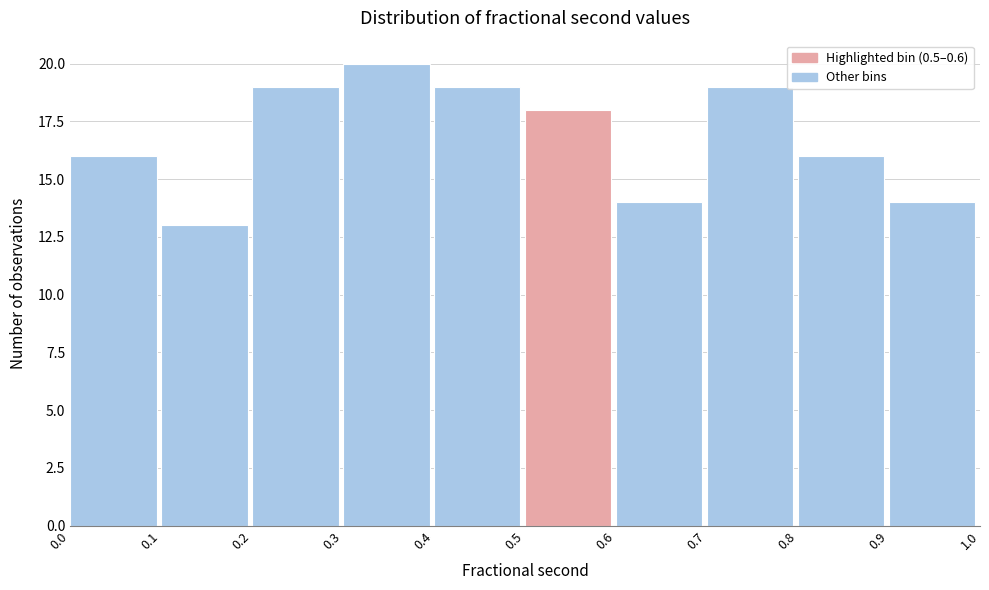

Reading left to right, list every bar in this chart as the range it spans on the x-axis followed by its height. The values are not printed on the chart, so give them approximately, as read against the axis.

0.0 to 0.1: 16
0.1 to 0.2: 13
0.2 to 0.3: 19
0.3 to 0.4: 20
0.4 to 0.5: 19
0.5 to 0.6: 18
0.6 to 0.7: 14
0.7 to 0.8: 19
0.8 to 0.9: 16
0.9 to 1.0: 14